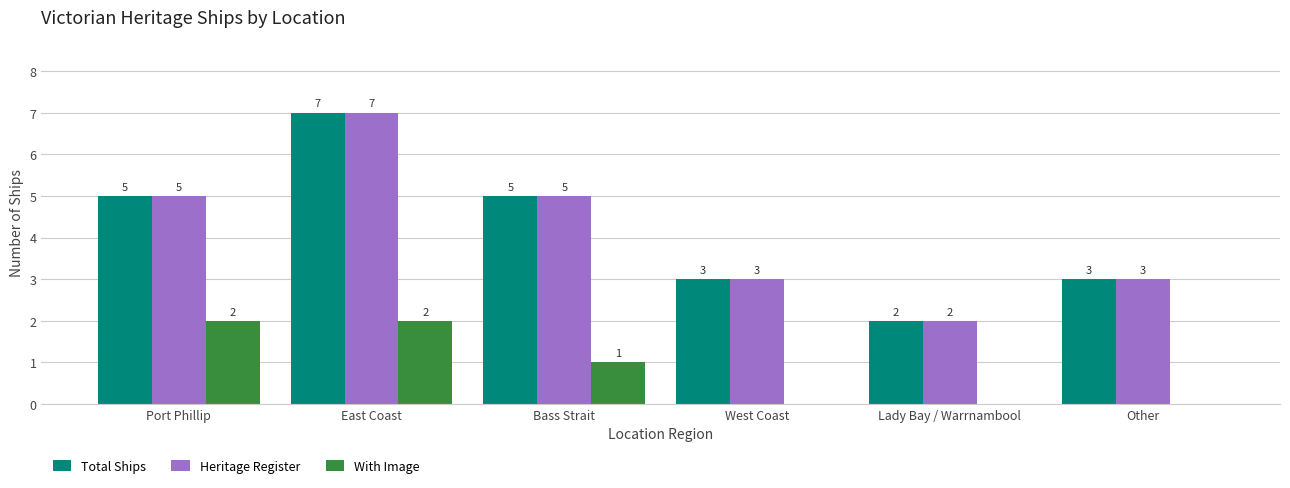

What is the sum of all Total Ships values?

25